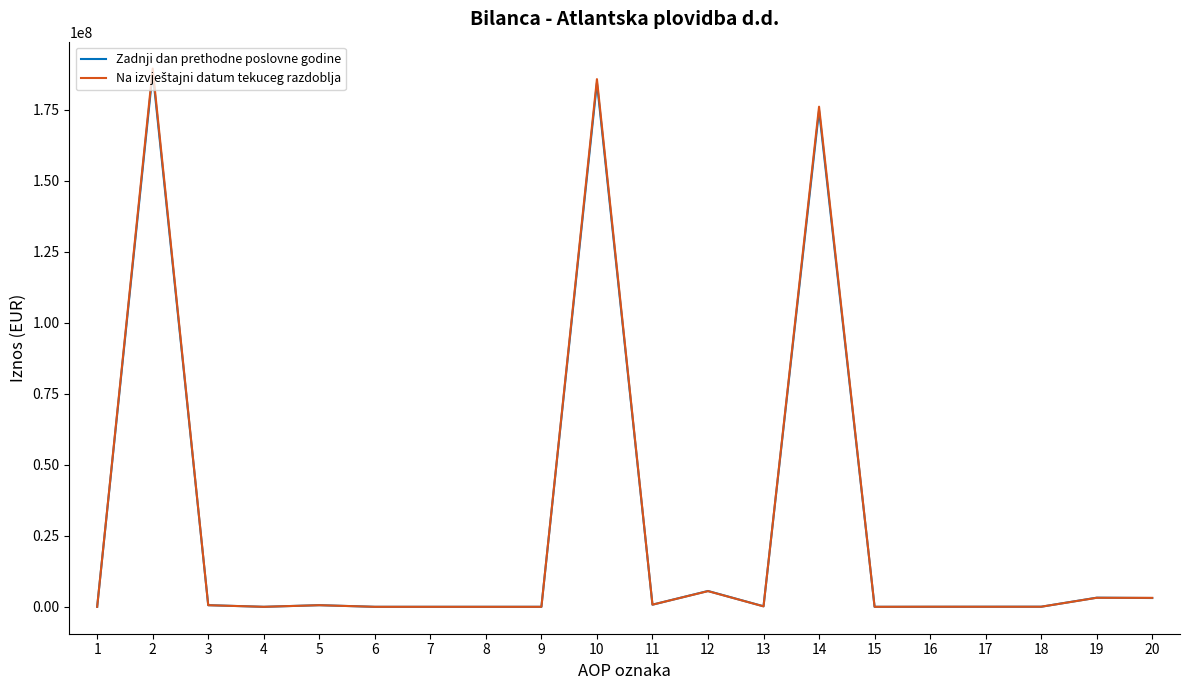

What is the maximum value shown in the chart?

189550510